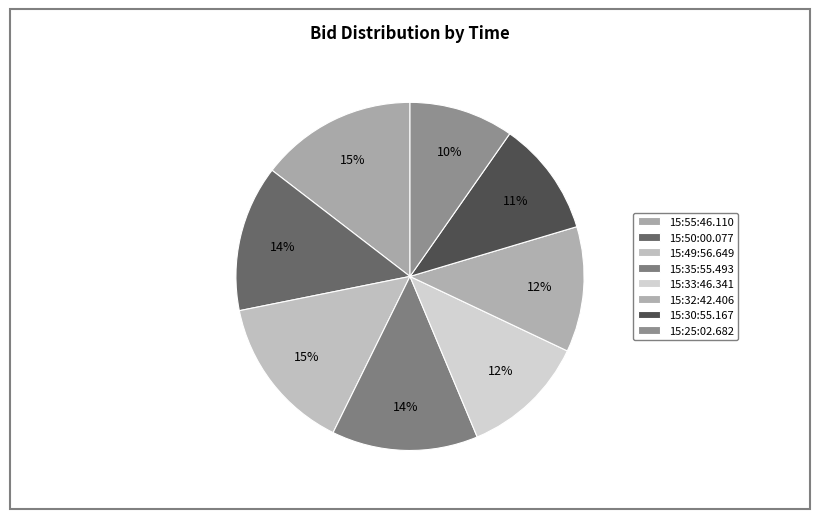

How many slices are in this pie chart?

8